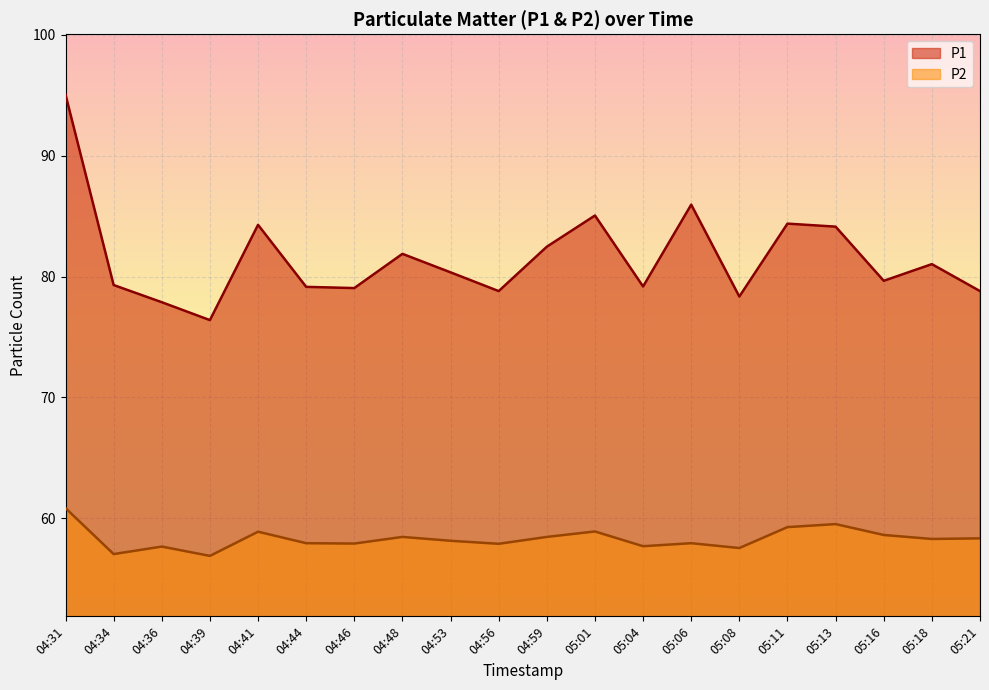

What is the sum of all P1 values?

1631.1